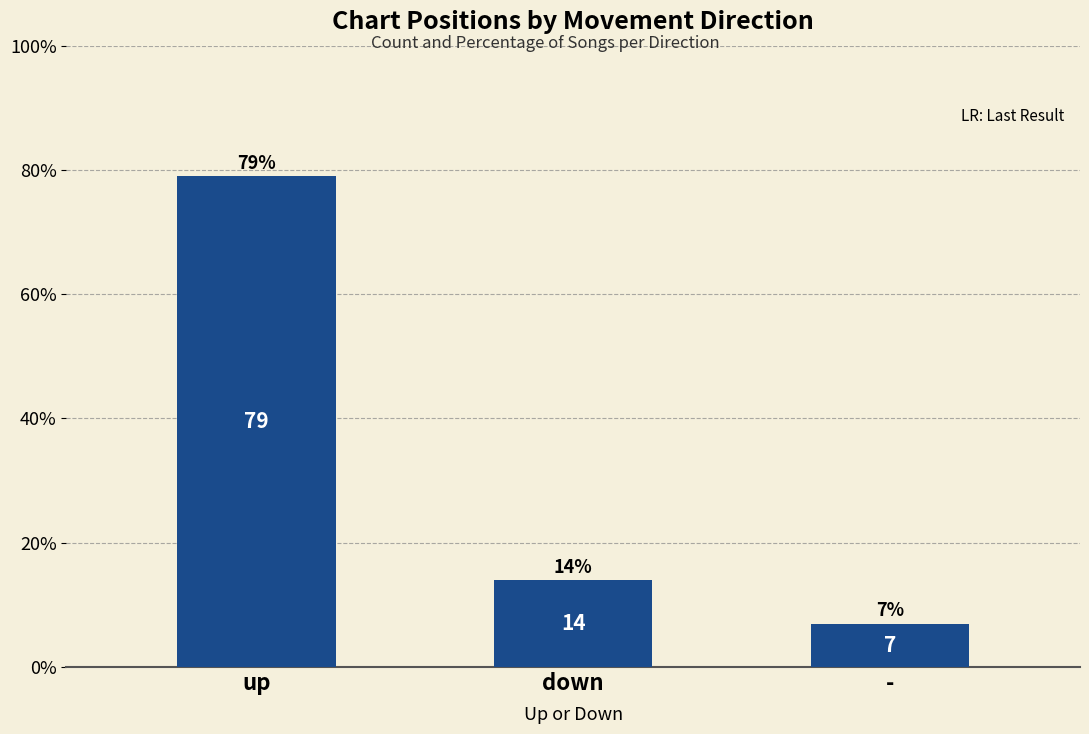

What is the maximum value shown in the chart?

79.0